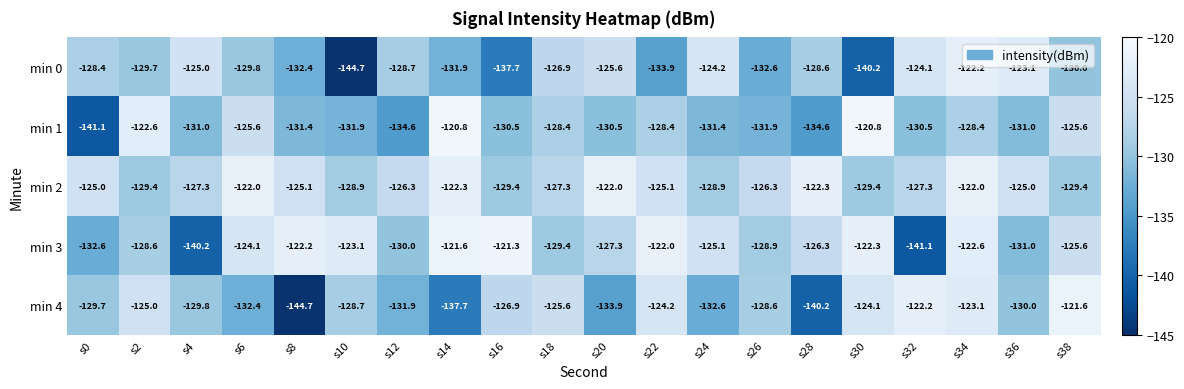

The value of min 2 at s30 is -206.0. True or false?

False